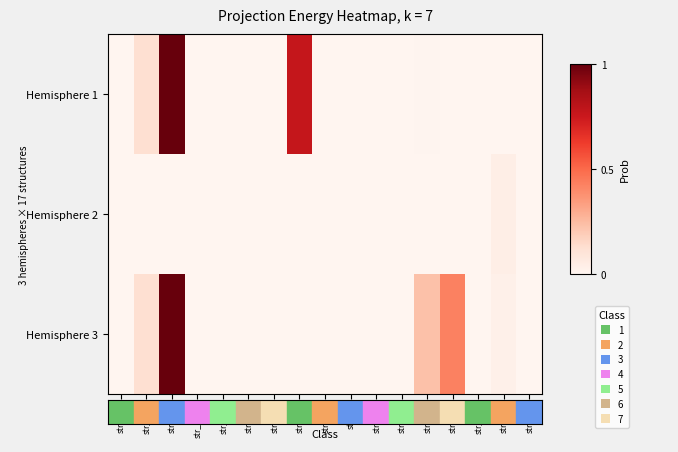

At how many categories does at least one series exceed 0?

7